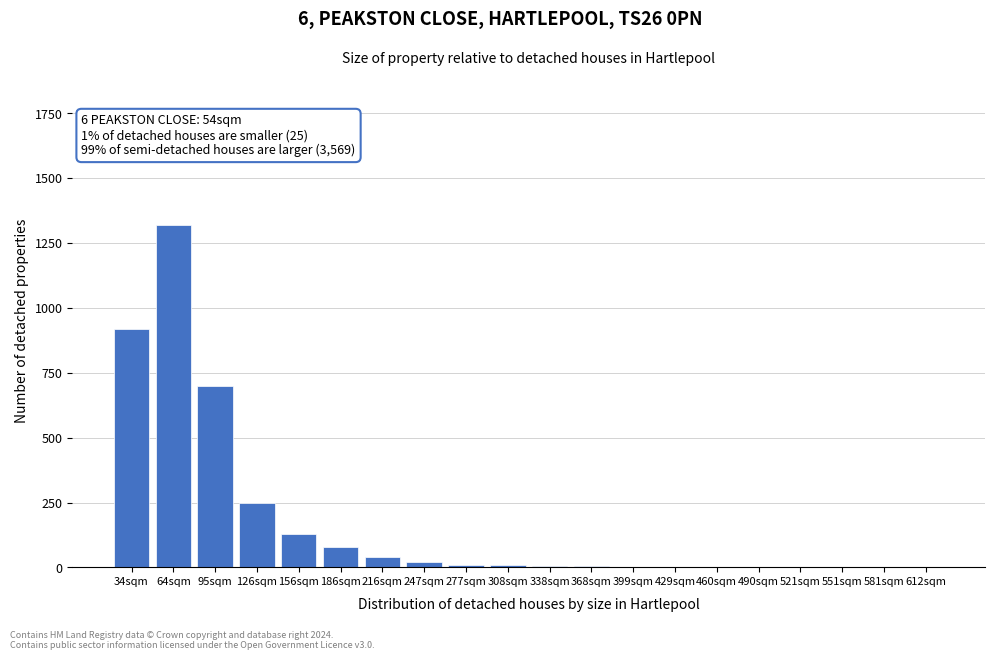

The chart shows a value of 285 at 95sqm. True or false?

False